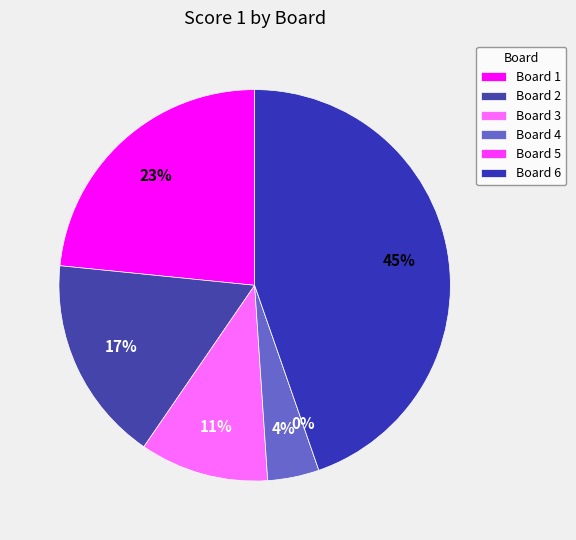

Which slice is the smallest?

Board 5